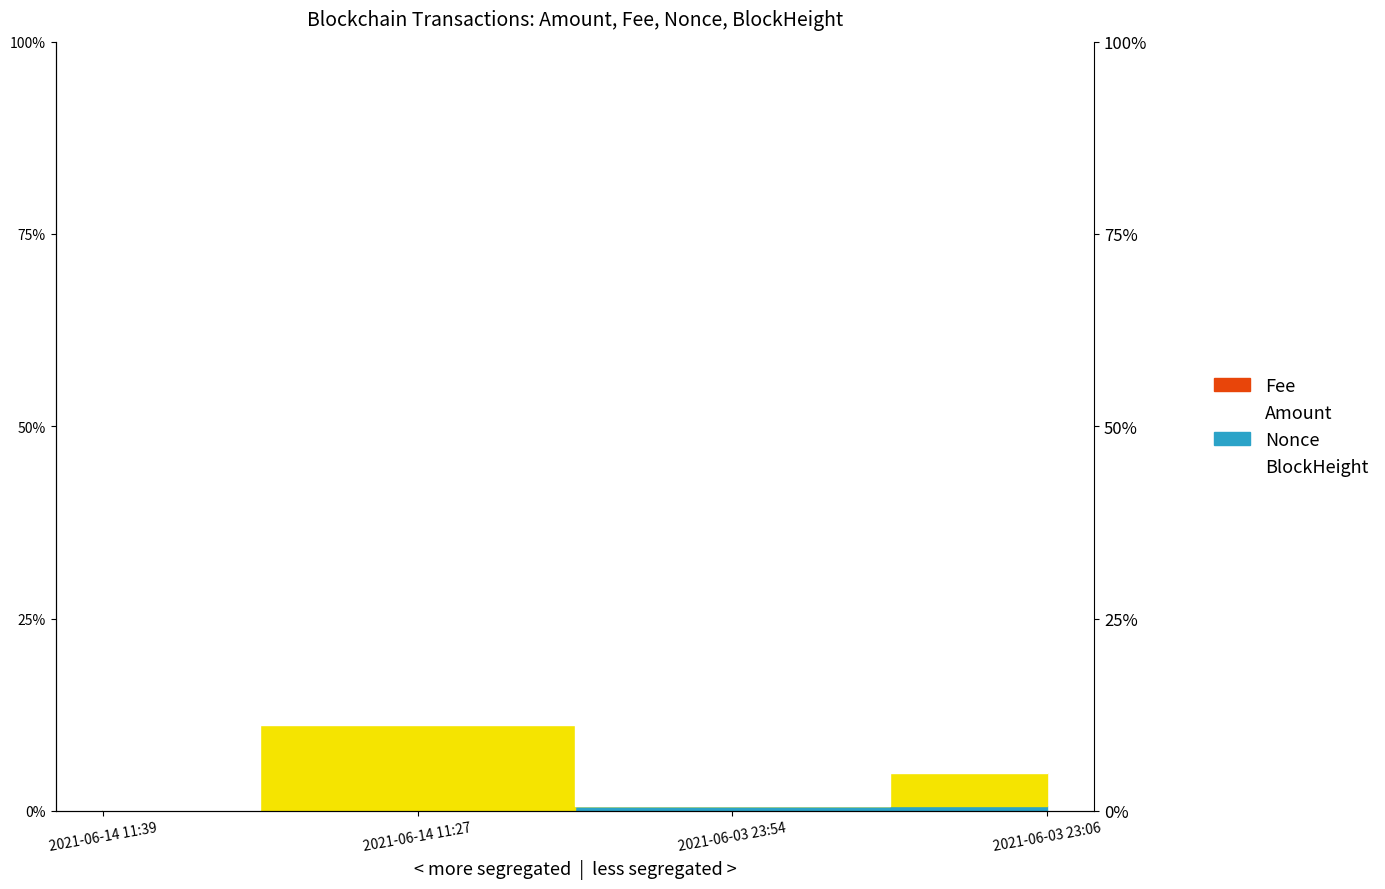

Does the chart display data point markers on the line(s)?

No